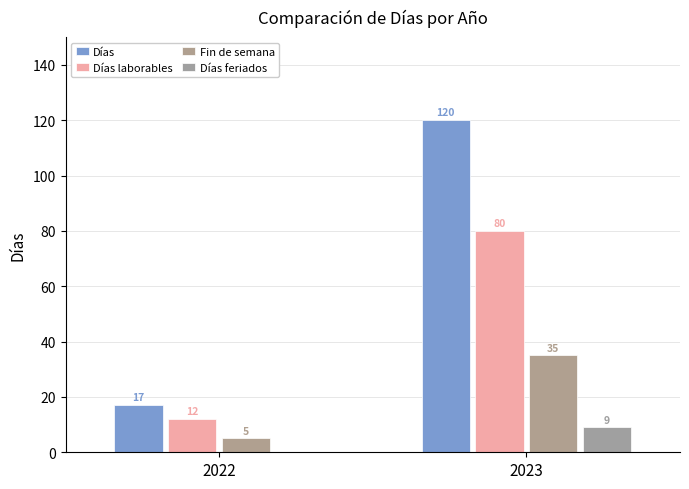

What is the minimum value for Fin de semana?

5